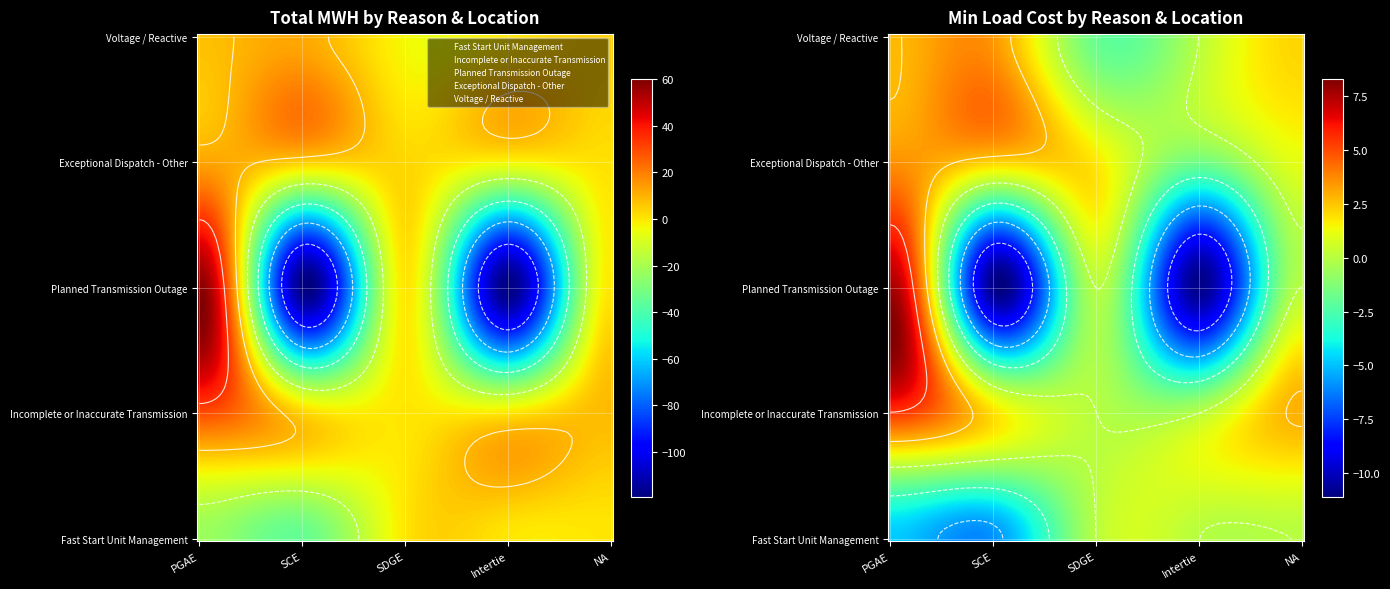

Reading left to right, transcribe all the data shown in this chart.

Fast Start Unit Management: PGAE=-22.8	SCE=-34.5	SDGE=0.0	Intertie=0.0	NA=0.0
Incomplete or Inaccurate Transmission: PGAE=29.6	SCE=3.7	SDGE=0.0	Intertie=0.0	NA=8.4
Planned Transmission Outage: PGAE=58.3	SCE=-117.9	SDGE=0.0	Intertie=-118.4	NA=0.0
Exceptional Dispatch - Other: PGAE=12.5	SCE=5.3	SDGE=3.1	Intertie=-2.5	NA=1.2
Voltage / Reactive: PGAE=7.3	SCE=11.7	SDGE=-3.4	Intertie=0.0	NA=4.6